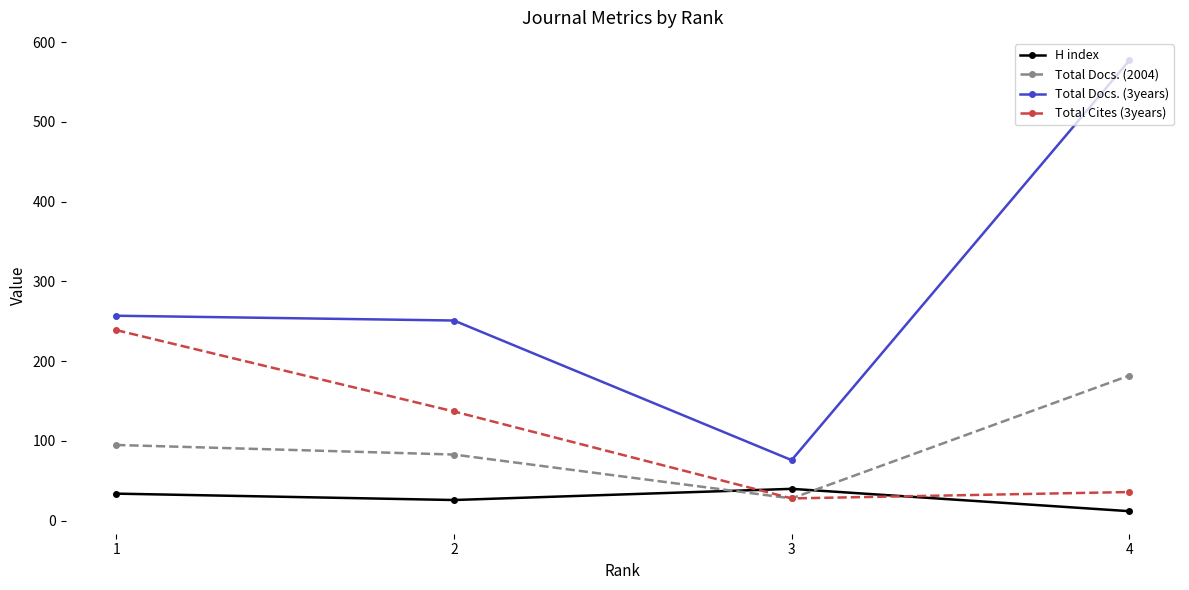

Is it true that Total Docs. (3years) equals 76 at 3?

True